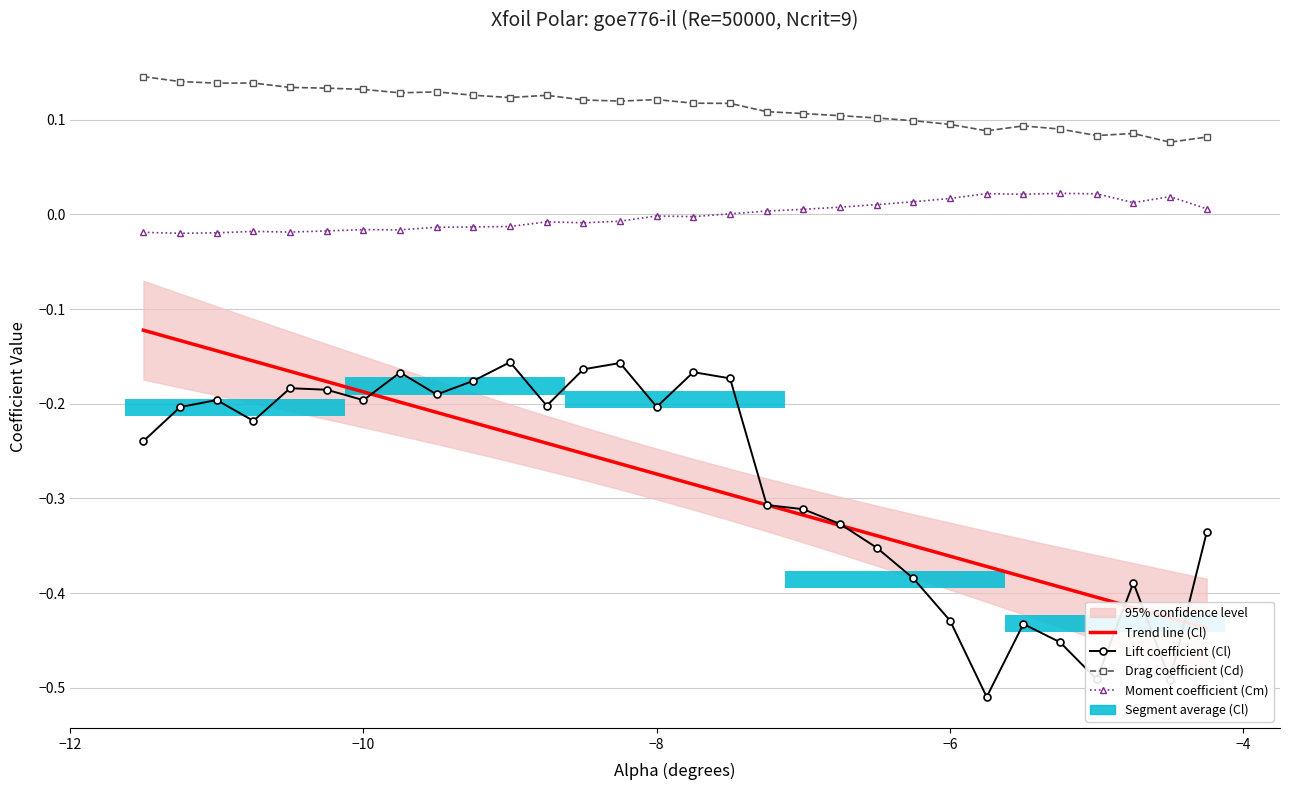

Does the chart contain any negative values?

Yes